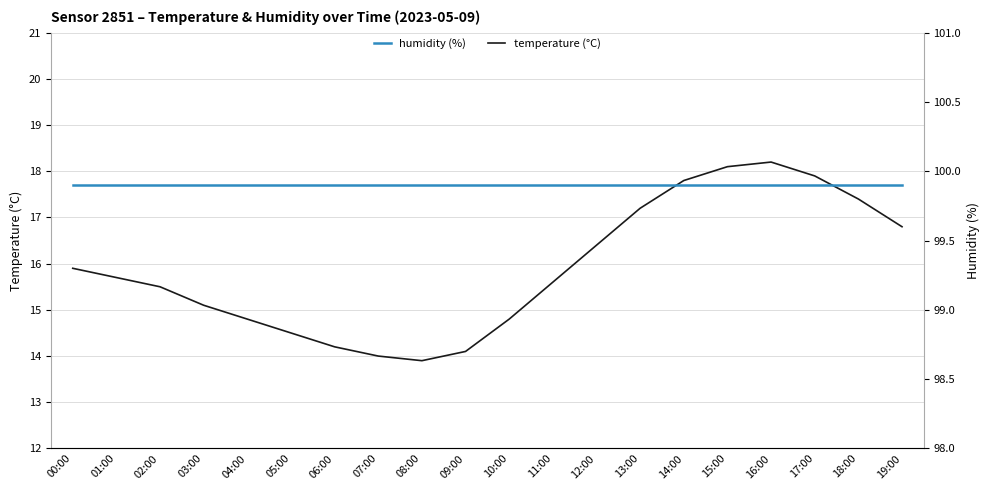

Rank the series by their maximum value, from highest to lowest.

humidity, temperature